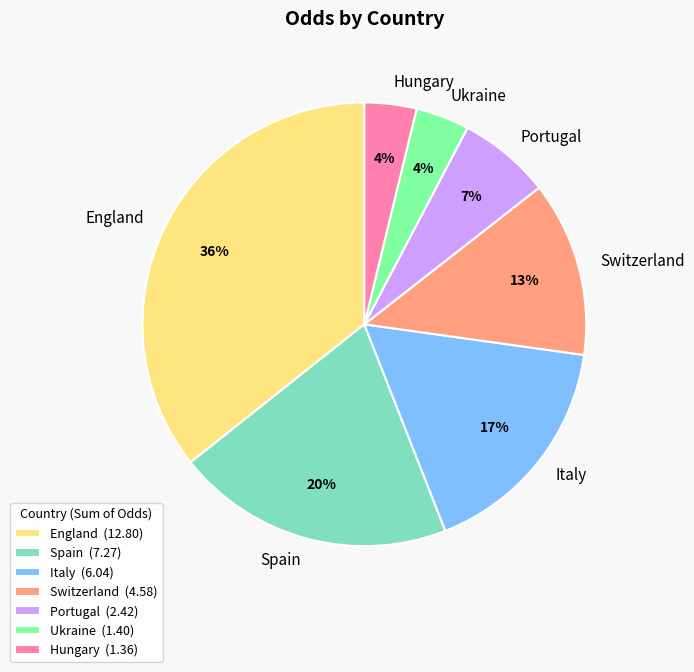

Combined, do England and Portugal account for over 50%?

No